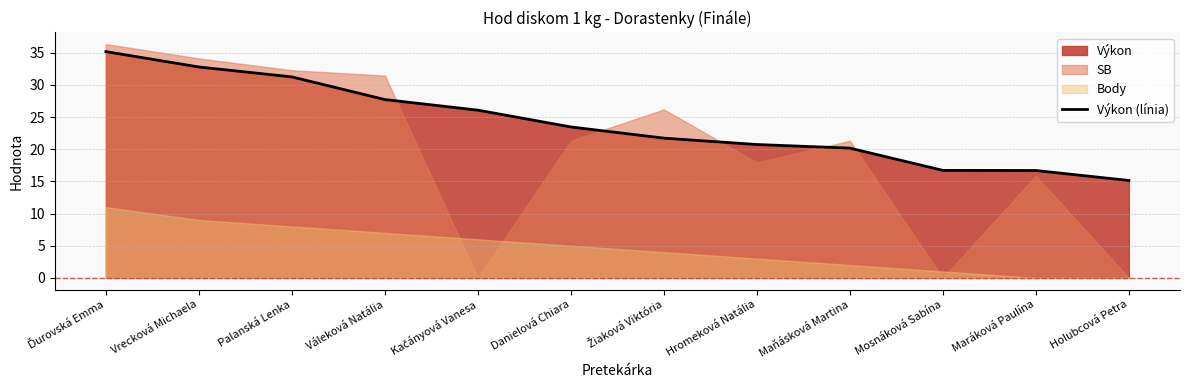

Which category has the highest value across all series?

Ďurovská Emma